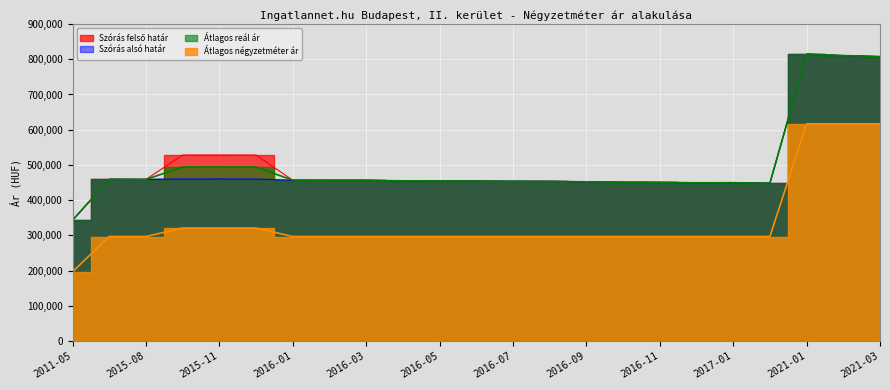

What is the average value of the Átlagos négyzetméter ár series?

337311